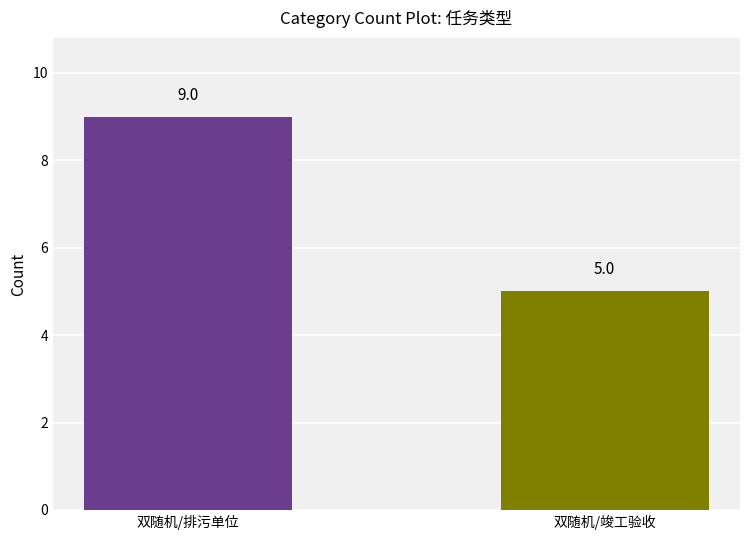

What is the difference between the maximum and minimum values?

4